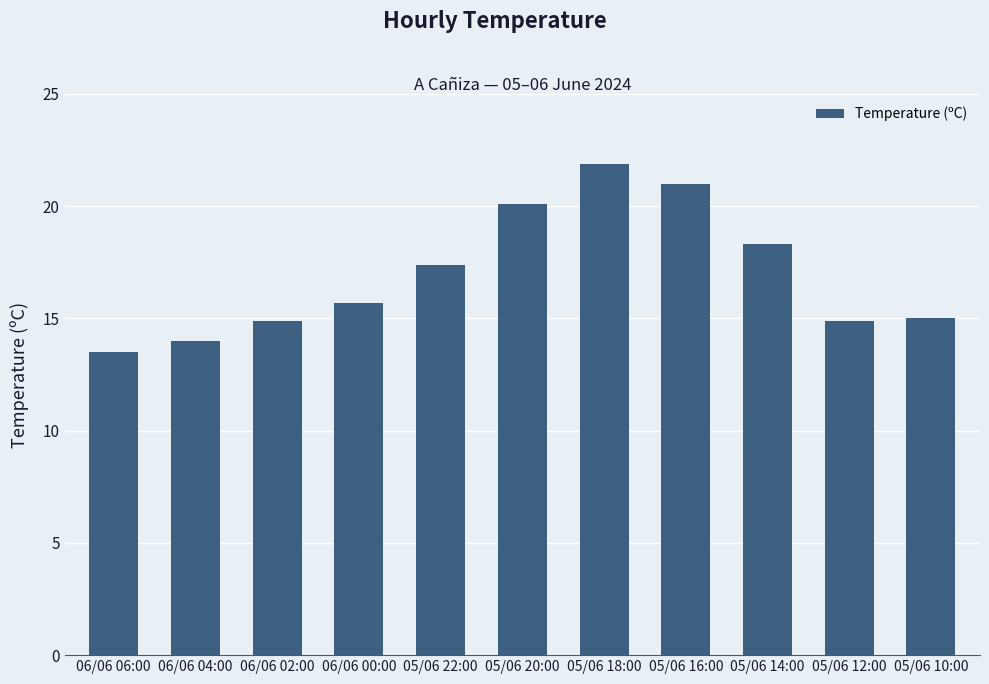

At which label is the value closest to 17?

05/06 22:00